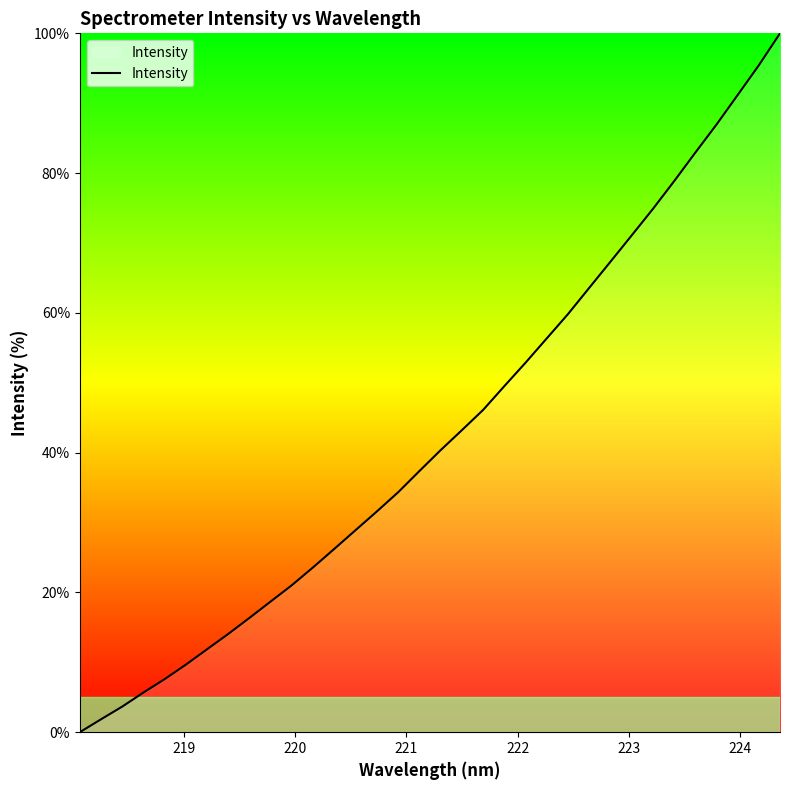

What is the greatest value displayed?

100.0